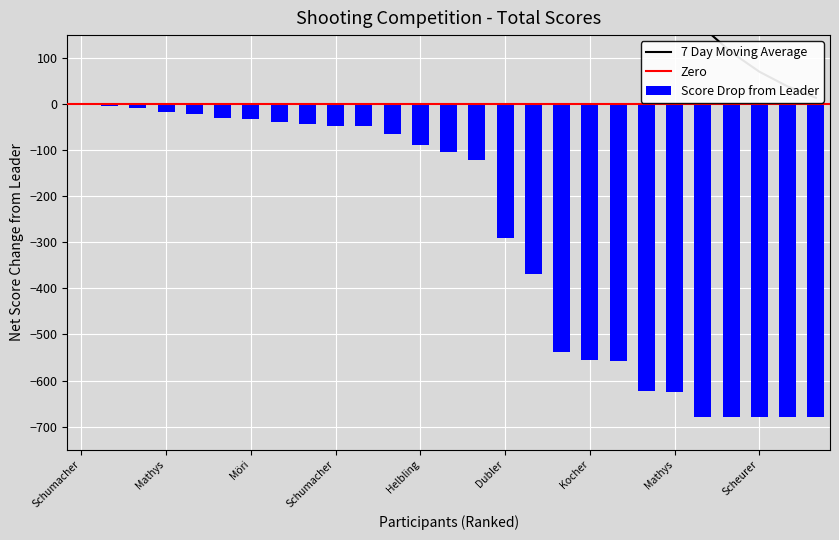

Is it true that Total equals -11.6 at Möri Belinda?

False